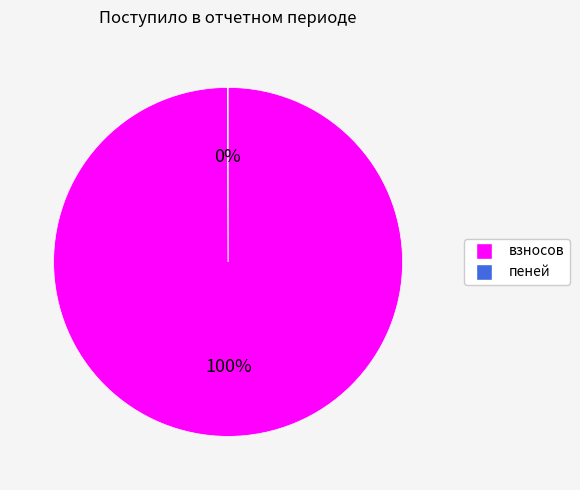

Which slice is the largest?

взносов